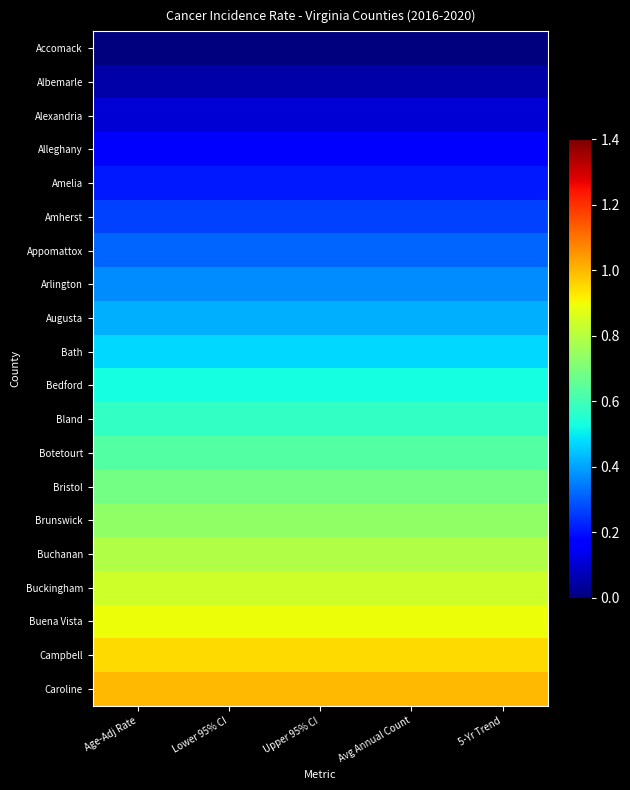

At which category does the chart reach its minimum across all series?

Age-Adj Rate